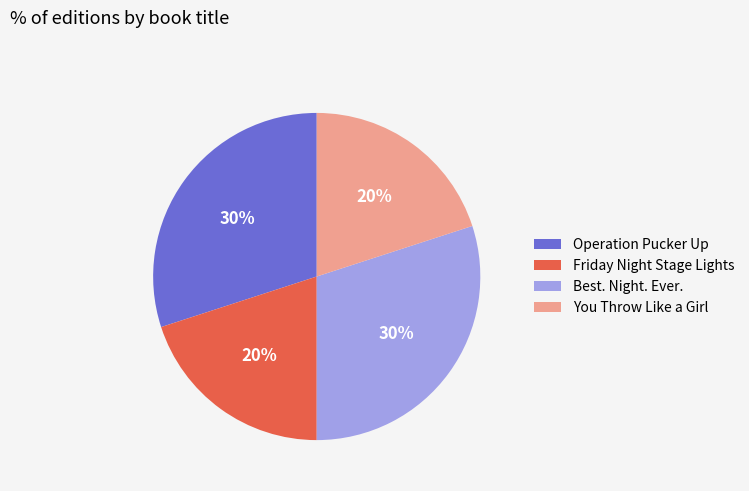

Does any single category account for the majority?

No